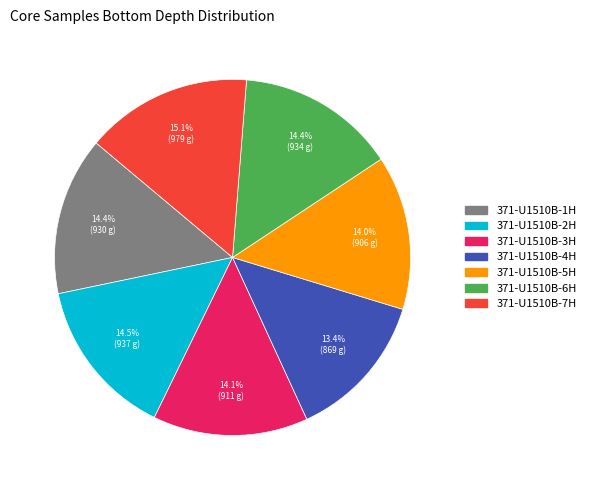

What is the ratio of the value at 371-U1510B-4H to the value at 371-U1510B-2H?

0.9